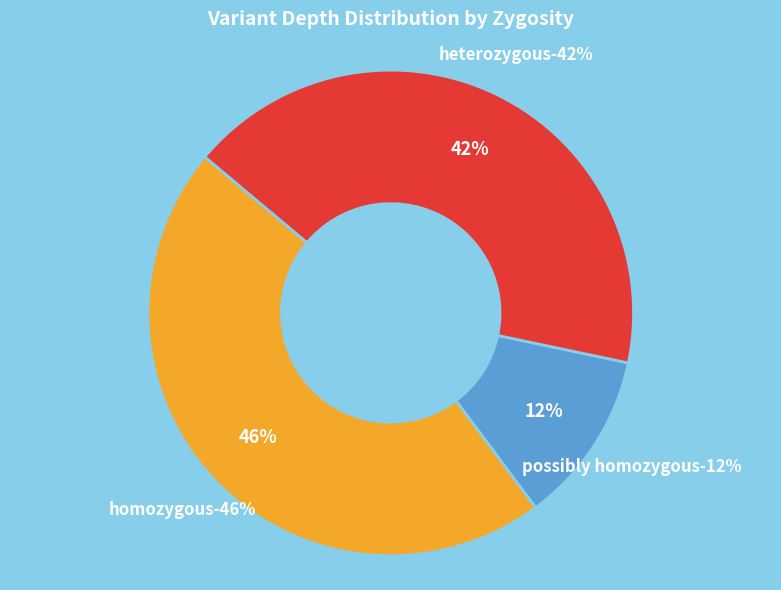

Is homozygous (172553380) the majority of the pie?

No